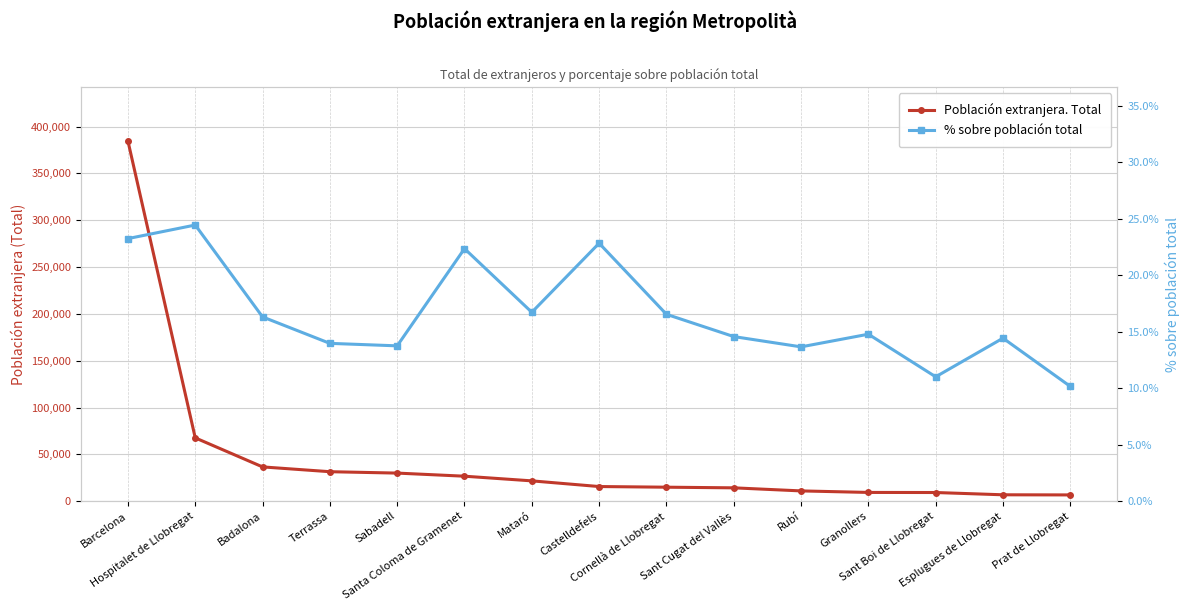

At which label is Población extranjera. Total closest to 195648?

Hospitalet de Llobregat